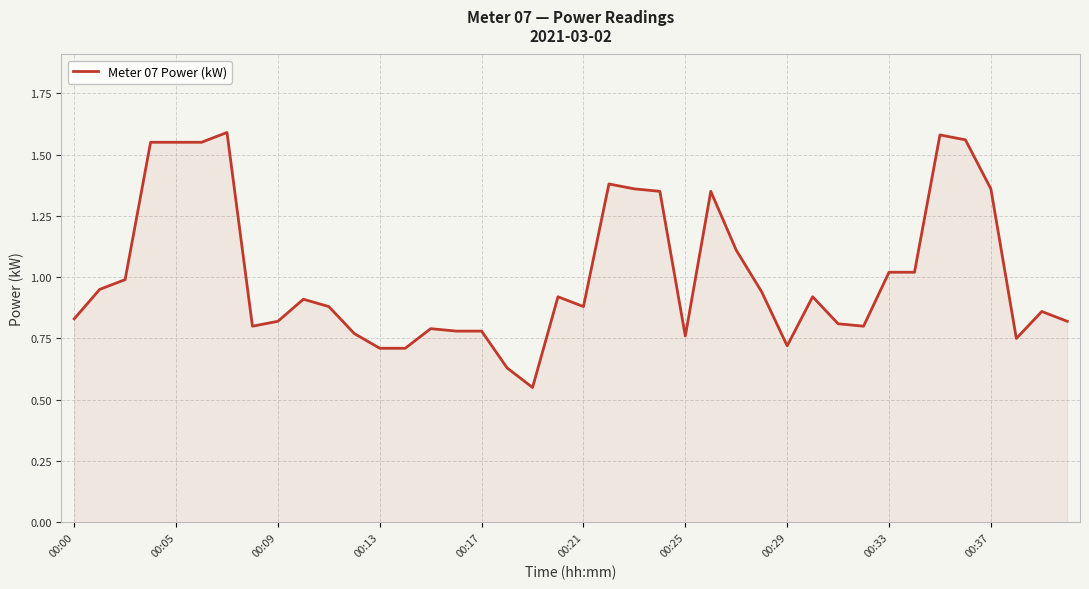

What is the sum of all values?

40.4